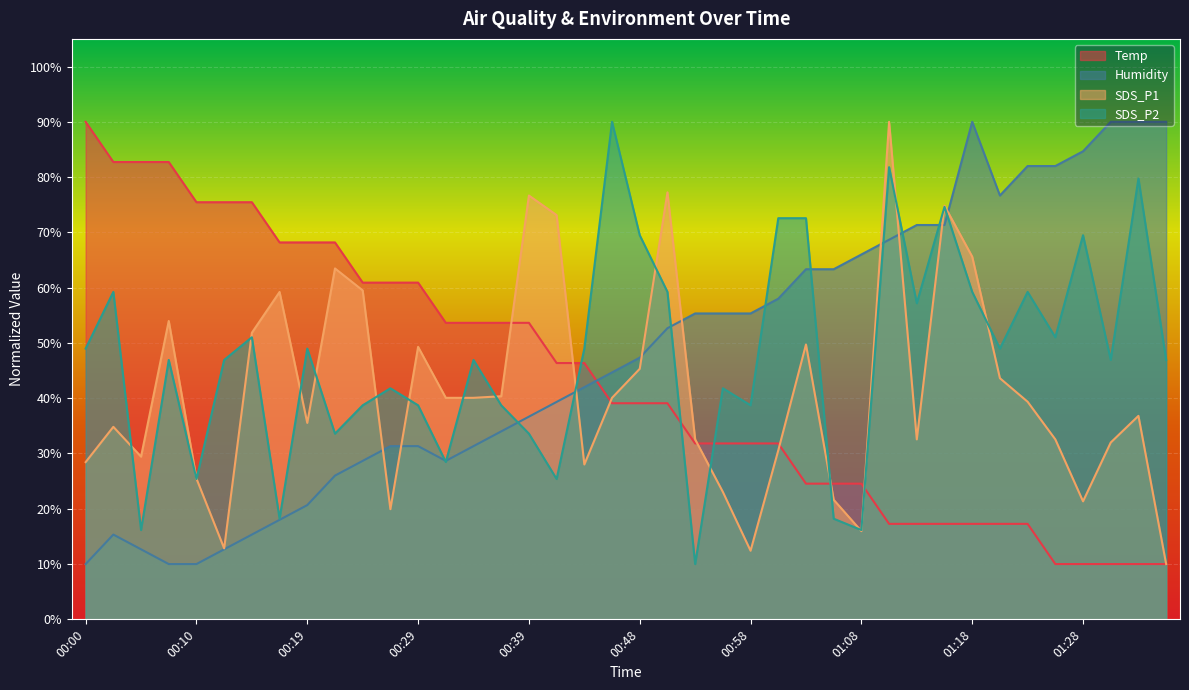

Reading right to left, what are all the values shown in this chart?

Temp: 01:35=10.0	01:32=10.0	01:30=10.0	01:28=10.0	01:25=10.0	01:23=17.3	01:20=17.3	01:18=17.3	01:15=17.3	01:13=17.3	01:10=17.3	01:08=24.5	01:06=24.5	01:03=24.5	01:01=31.8	00:58=31.8	00:56=31.8	00:53=31.8	00:51=39.1	00:48=39.1	00:46=39.1	00:44=46.4	00:41=46.4	00:39=53.6	00:36=53.6	00:34=53.6	00:31=53.6	00:29=60.9	00:27=60.9	00:24=60.9	00:22=68.2	00:19=68.2	00:17=68.2	00:14=75.5	00:12=75.5	00:10=75.5	00:07=82.7	00:05=82.7	00:02=82.7	00:00=90.0
Humidity: 01:35=90.0	01:32=90.0	01:30=90.0	01:28=84.7	01:25=82.0	01:23=82.0	01:20=76.7	01:18=90.0	01:15=71.3	01:13=71.3	01:10=68.7	01:08=66.0	01:06=63.3	01:03=63.3	01:01=58.0	00:58=55.3	00:56=55.3	00:53=55.3	00:51=52.7	00:48=47.3	00:46=44.7	00:44=42.0	00:41=39.3	00:39=36.7	00:36=34.0	00:34=31.3	00:31=28.7	00:29=31.3	00:27=31.3	00:24=28.7	00:22=26.0	00:19=20.7	00:17=18.0	00:14=15.3	00:12=12.7	00:10=10.0	00:07=10.0	00:05=12.7	00:02=15.3	00:00=10.0
SDS_P1: 01:35=10.0	01:32=36.8	01:30=32.0	01:28=21.3	01:25=32.6	01:23=39.4	01:20=43.6	01:18=65.6	01:15=74.8	01:13=32.6	01:10=90.0	01:08=16.0	01:06=21.6	01:03=49.7	01:01=30.6	00:58=12.4	00:56=23.0	00:53=32.6	00:51=77.2	00:48=45.3	00:46=40.1	00:44=28.0	00:41=73.1	00:39=76.7	00:36=40.4	00:34=40.1	00:31=40.1	00:29=49.3	00:27=19.9	00:24=59.5	00:22=63.5	00:19=35.5	00:17=59.2	00:14=51.8	00:12=12.8	00:10=25.5	00:07=54.0	00:05=29.4	00:02=34.8	00:00=28.4
SDS_P2: 01:35=46.9	01:32=79.7	01:30=46.9	01:28=69.5	01:25=51.0	01:23=59.2	01:20=49.0	01:18=59.2	01:15=74.6	01:13=57.2	01:10=81.8	01:08=16.2	01:06=18.2	01:03=72.6	01:01=72.6	00:58=38.7	00:56=41.8	00:53=10.0	00:51=59.2	00:48=69.5	00:46=90.0	00:44=49.0	00:41=25.4	00:39=33.6	00:36=38.7	00:34=46.9	00:31=28.5	00:29=38.7	00:27=41.8	00:24=38.7	00:22=33.6	00:19=49.0	00:17=18.2	00:14=51.0	00:12=46.9	00:10=25.4	00:07=46.9	00:05=16.2	00:02=59.2	00:00=49.0